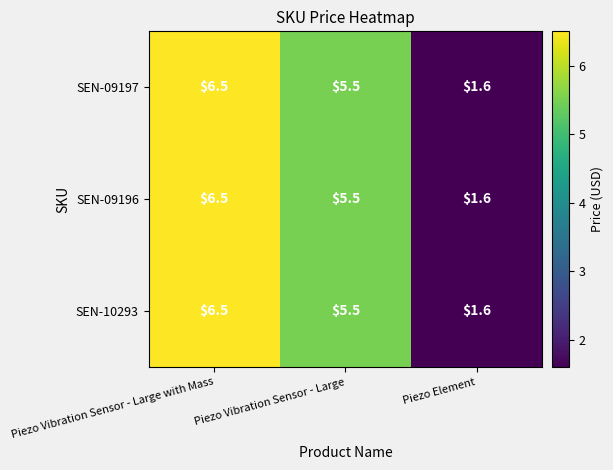

What is the difference between the maximum and minimum values in the SEN-10293 series?

4.9